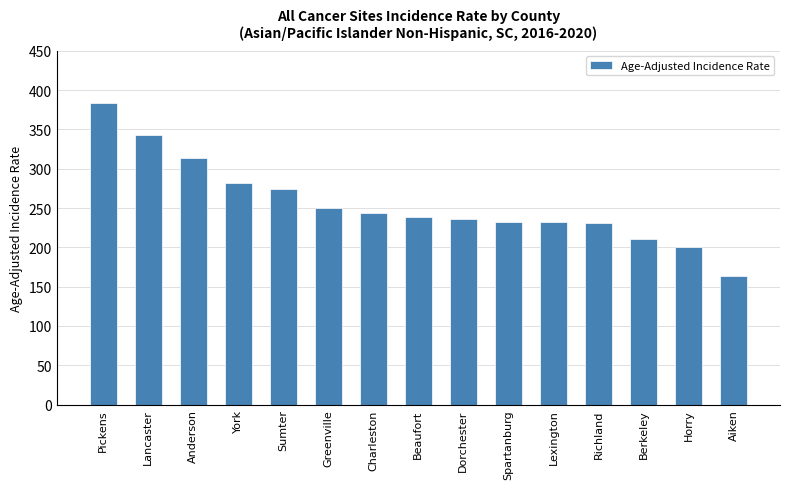

How many categories are shown in the chart?

15